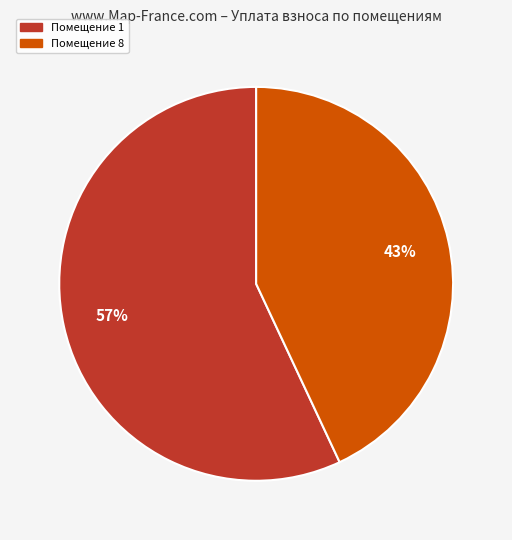

To the nearest percent, what is the difference between the largest and smallest slice percentages?

14%